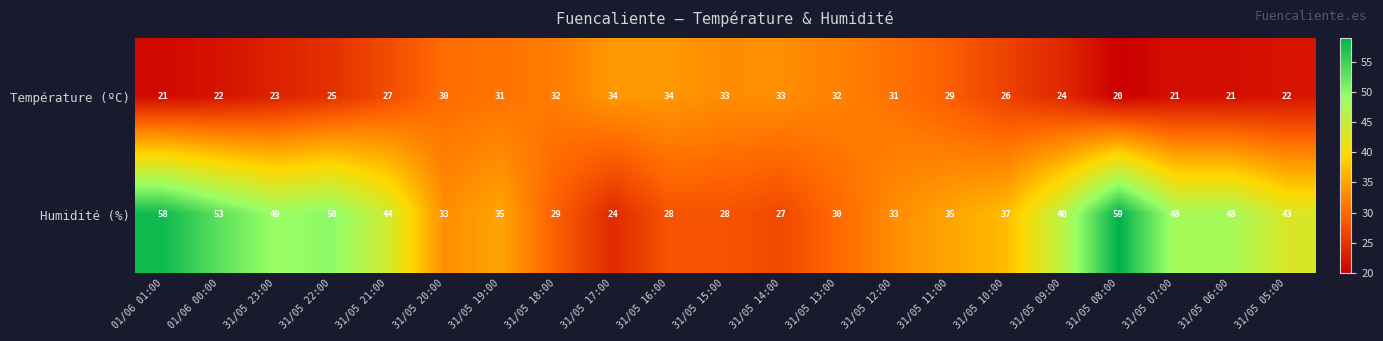

Read the Humidité (%) value at 31/05 19:00, to the nearest 10.

40